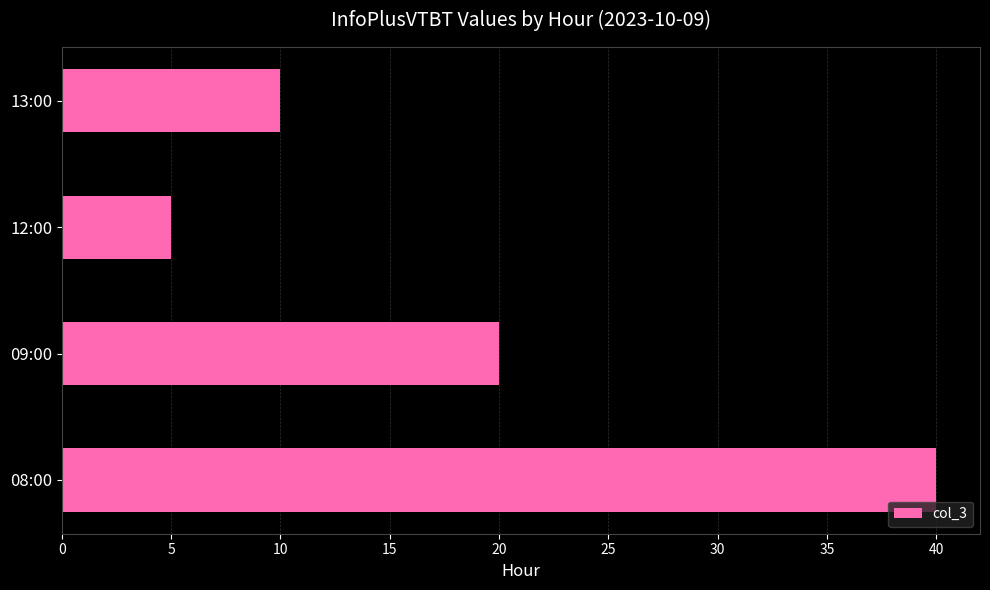

What is the change in value from 08:00 to 13:00?

-30